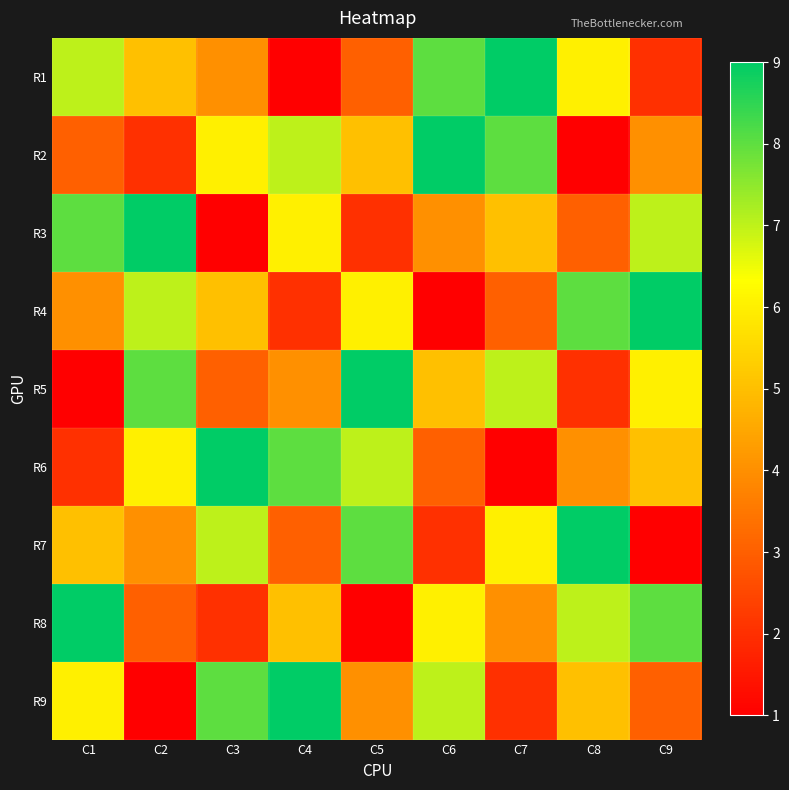

What is the total value across all series at C8?

45